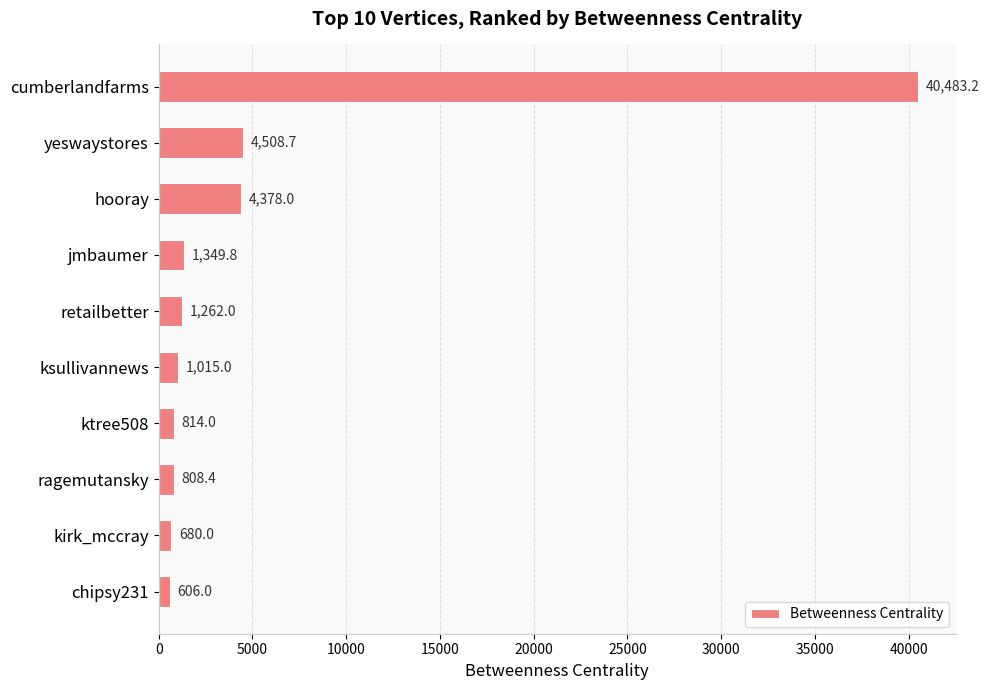

What is the greatest value displayed?

40483.2